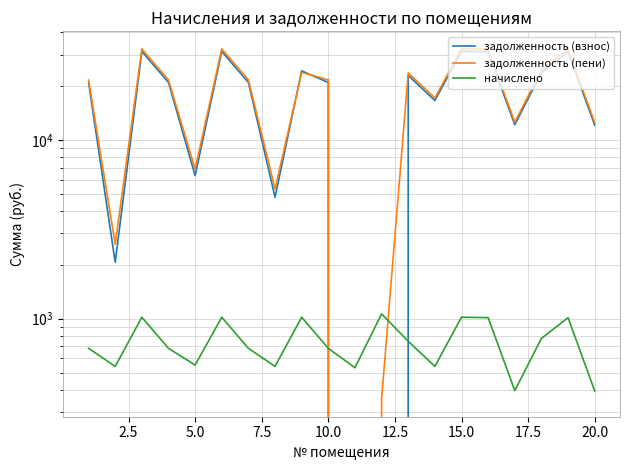

Which series has the largest total across all categories?

задолженность (пени)